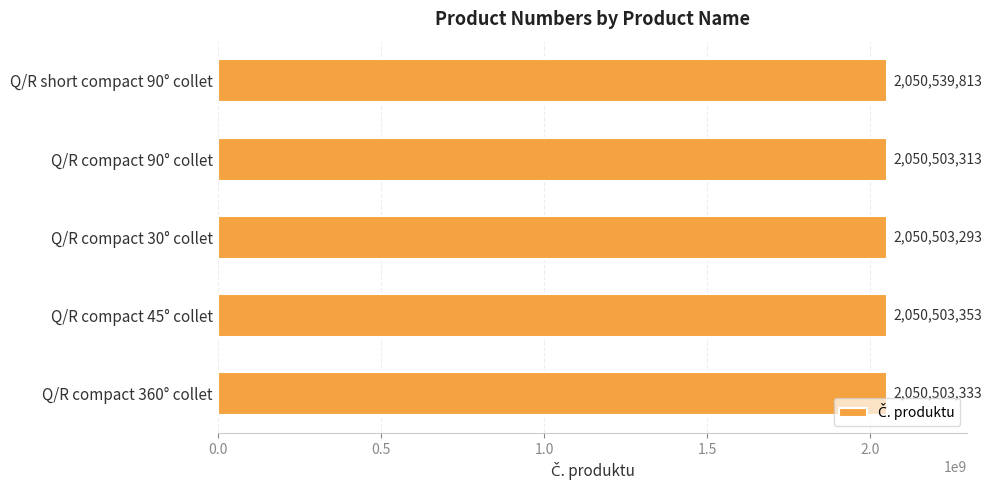

What is the label of the 1st bar from the bottom?

Q/R compact 360° collet